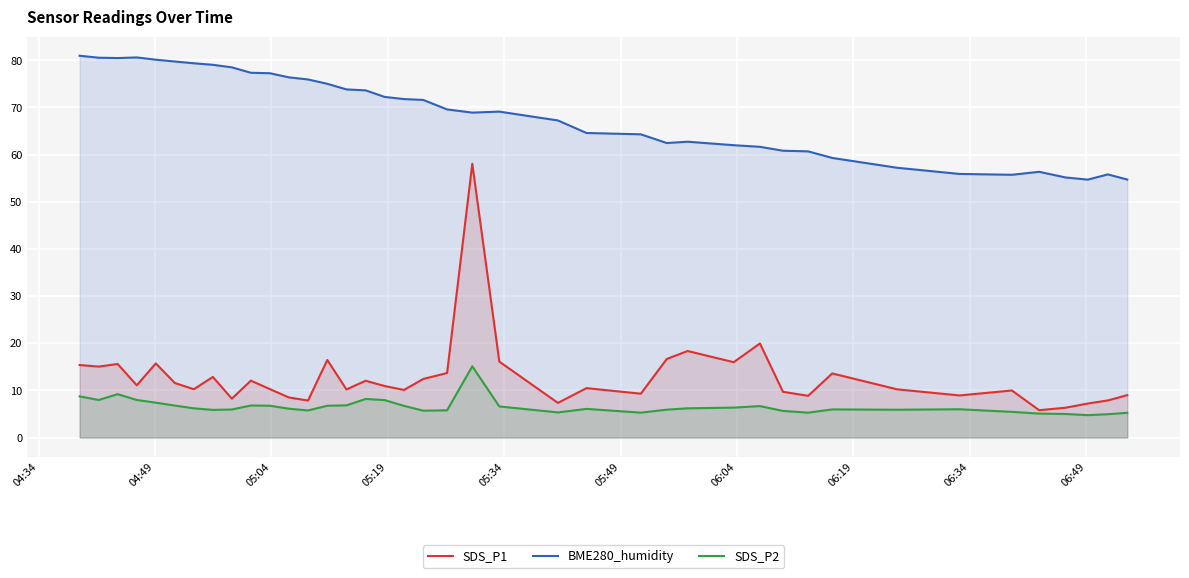

Which series has the largest total across all categories?

BME280_humidity